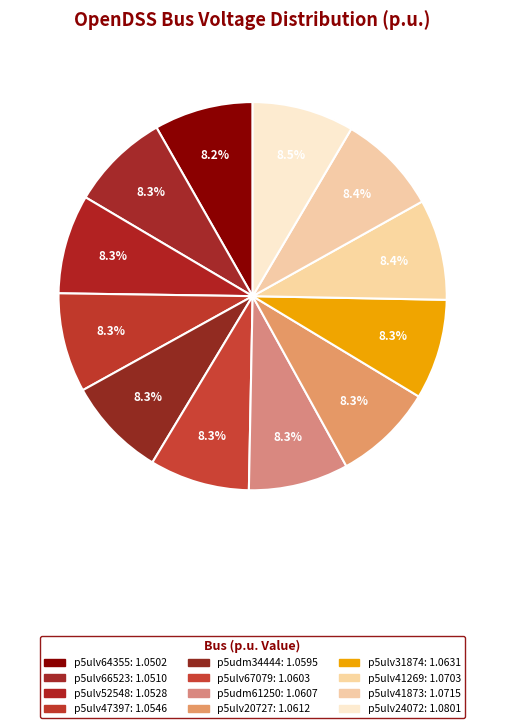

Does any single category account for the majority?

No